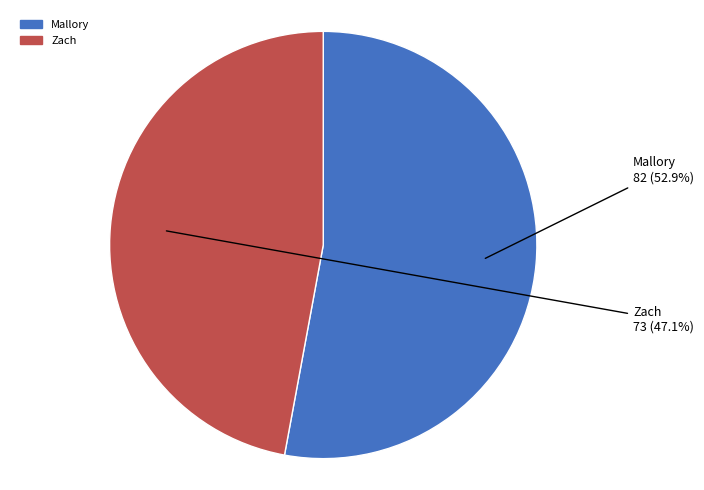

What percentage is the Mallory slice, to the nearest percent?

53%